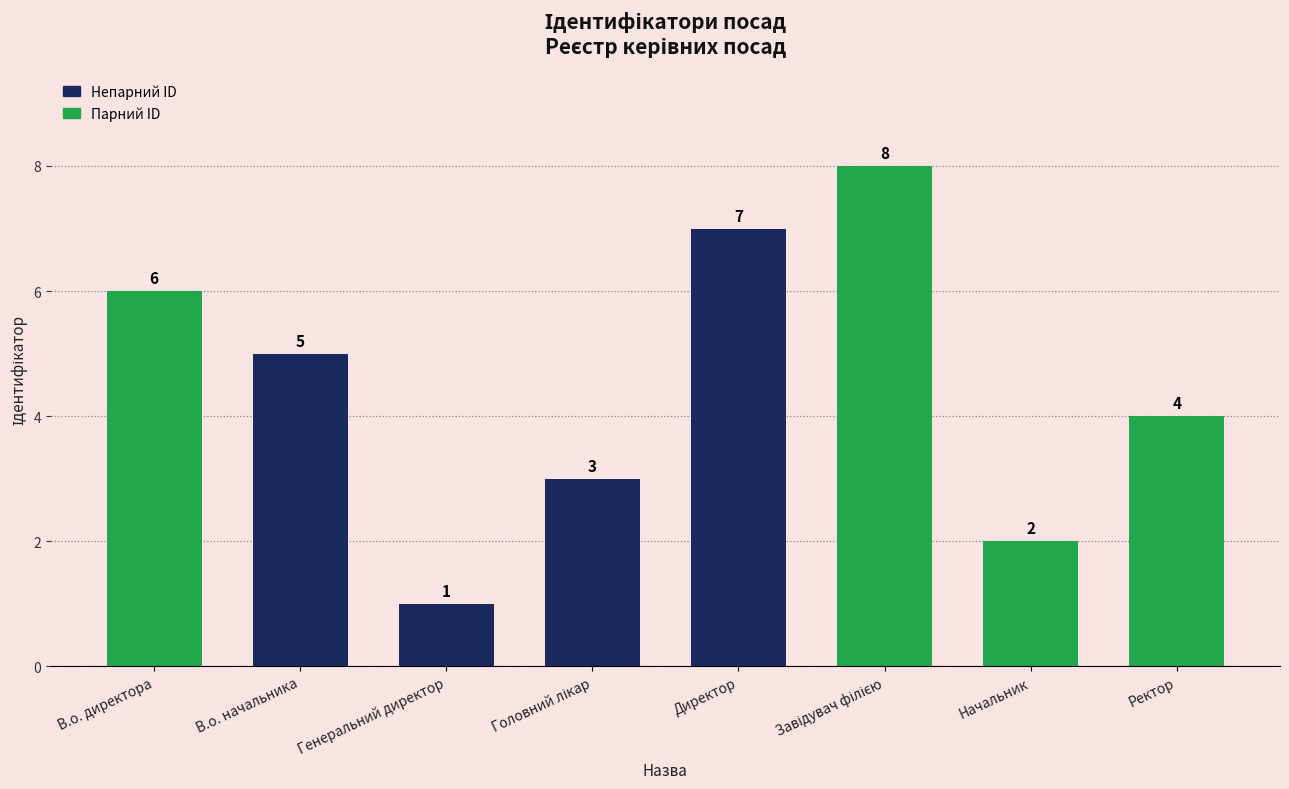

At which label does the data first exceed 5?

В.о. директора